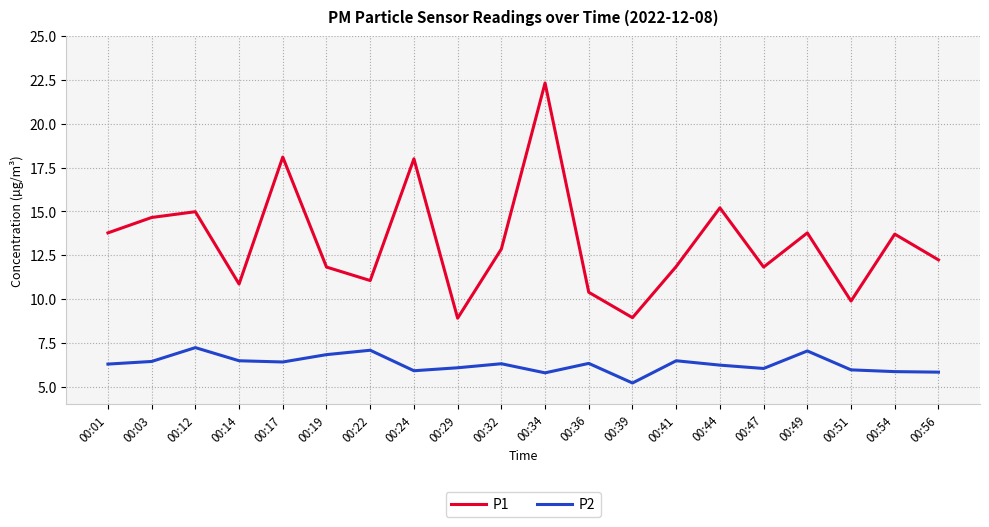

List the series in order of their overall mean, lowest first.

P2, P1